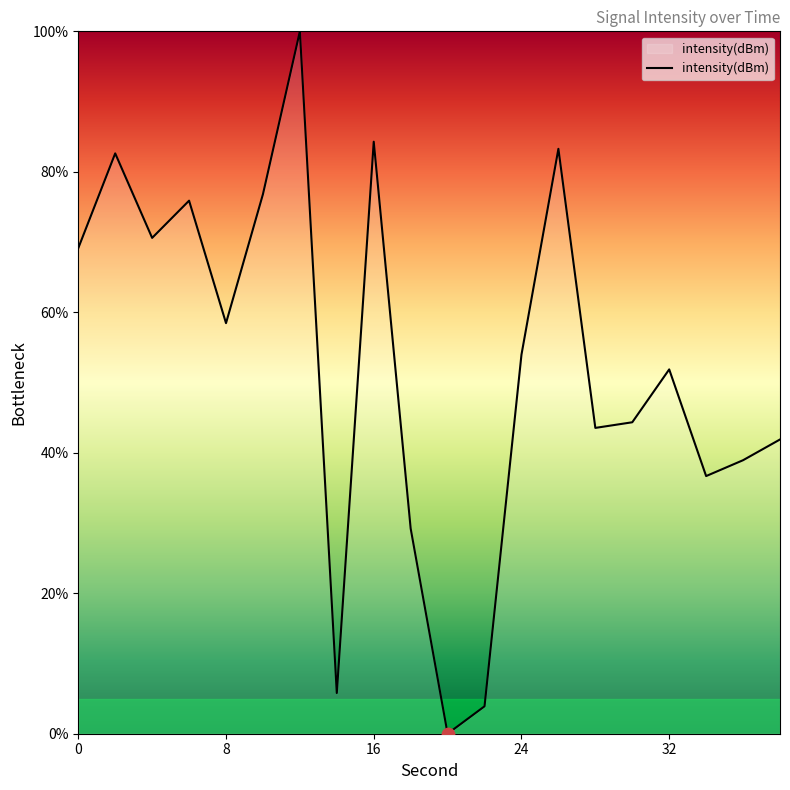

What is the maximum value shown in the chart?

100.0